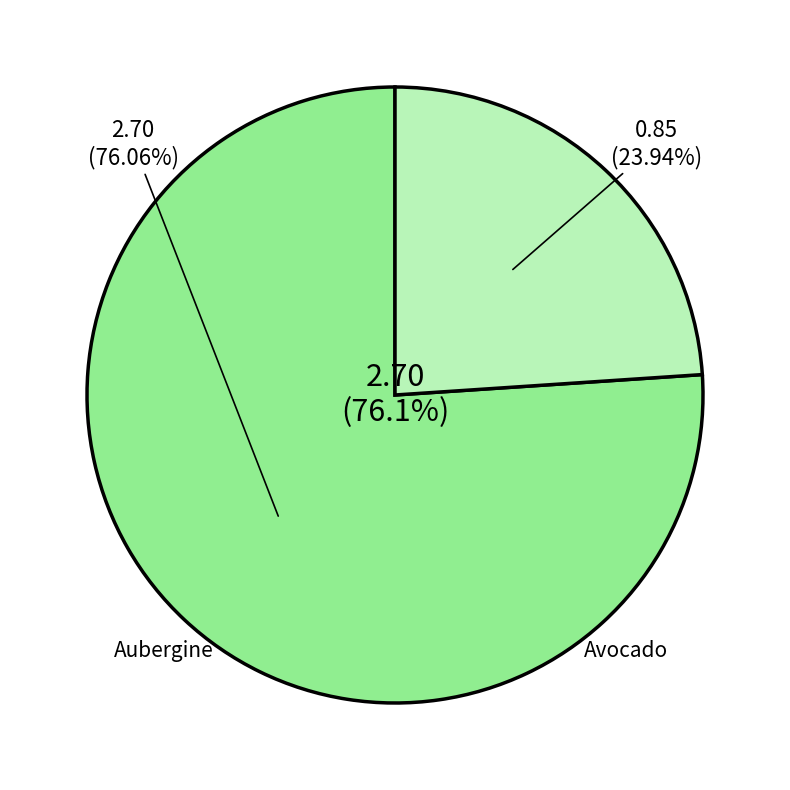

True or false: 10005 accounts for 17% of the total.

False